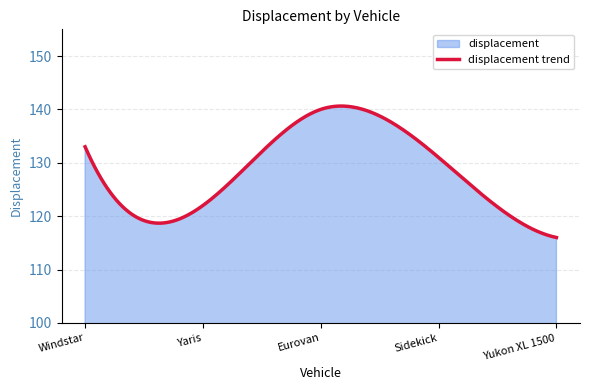

What is the difference between the values at Yaris and Windstar?

11